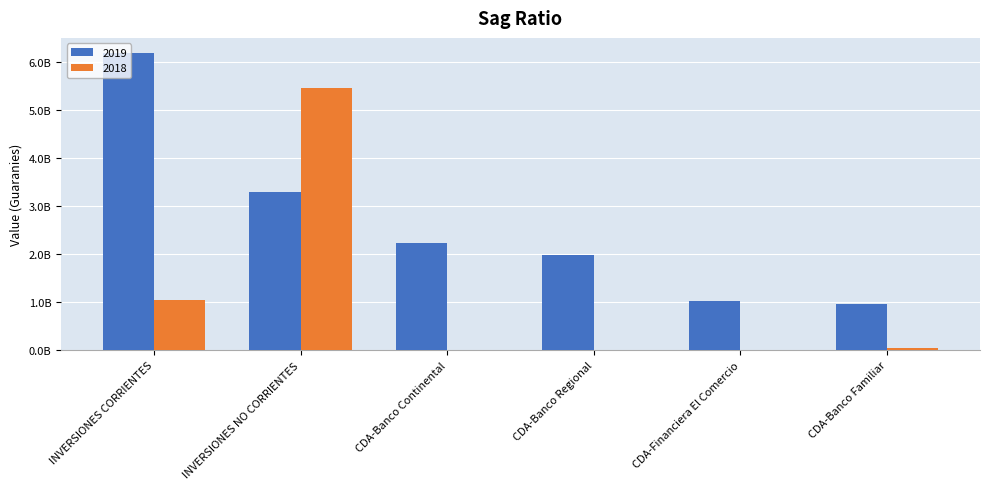

What is the difference between the second highest and second lowest values in the 2019 series?

2277863578